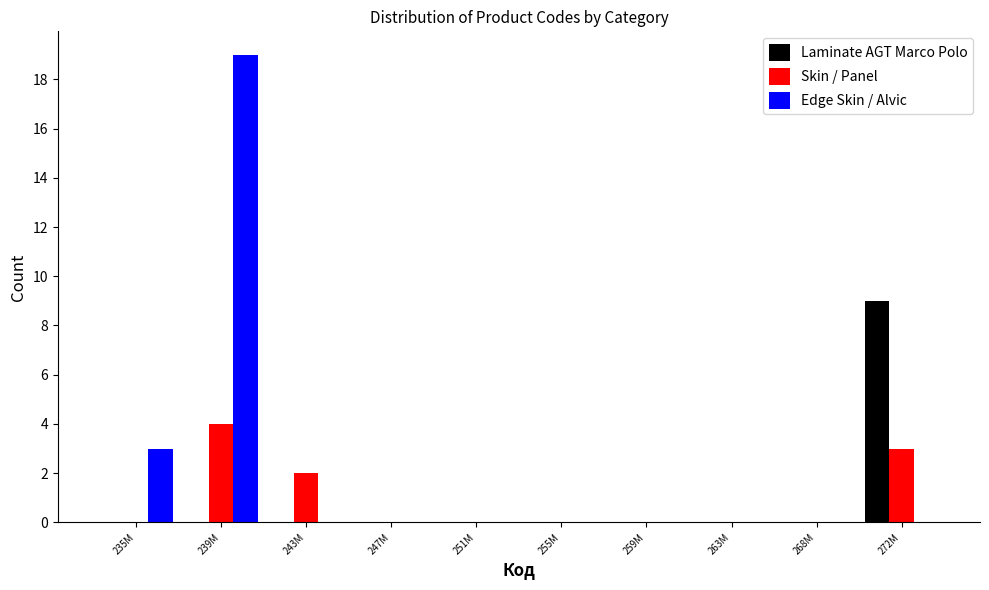

Reading right to left, what are all the values shown in this chart?

Laminate AGT Marco Polo: 272M=9	268M=0	263M=0	259M=0	255M=0	251M=0	247M=0	243M=0	239M=0	235M=0
Skin / Panel: 272M=3	268M=0	263M=0	259M=0	255M=0	251M=0	247M=0	243M=2	239M=4	235M=0
Edge Skin / Alvic: 272M=0	268M=0	263M=0	259M=0	255M=0	251M=0	247M=0	243M=0	239M=19	235M=3